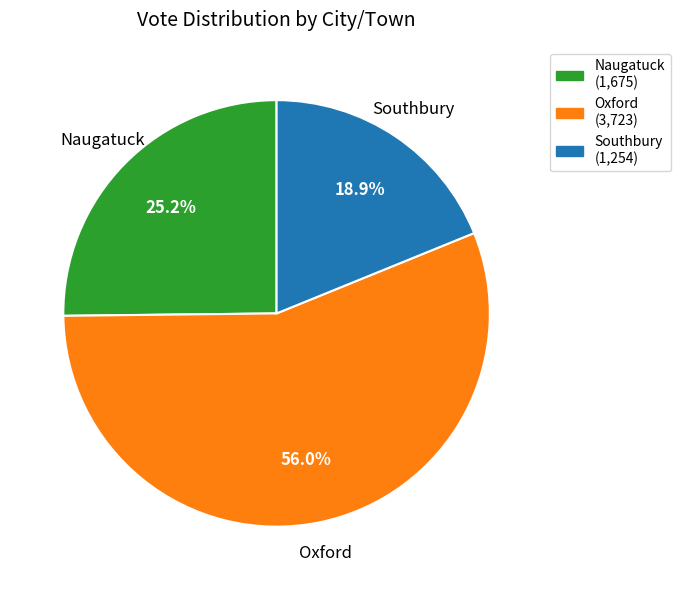

What is the majority slice?

Oxford